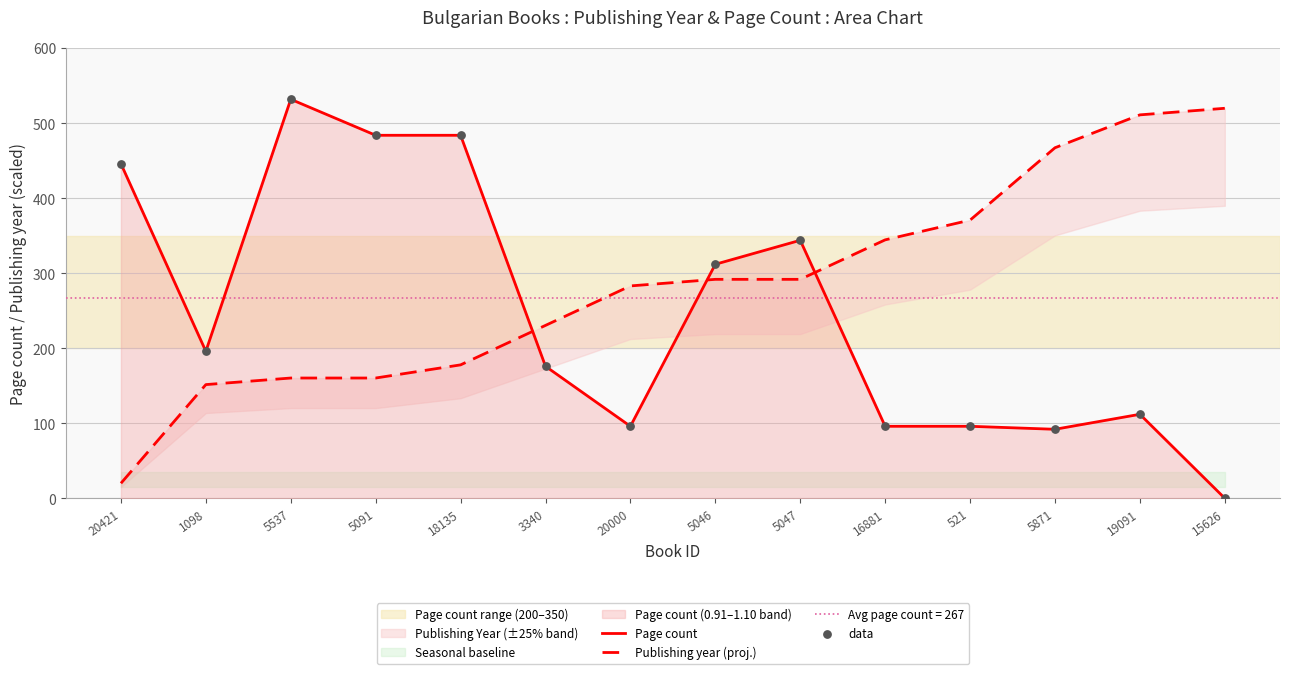

Which series has the largest Y range (max minus min)?

Page count